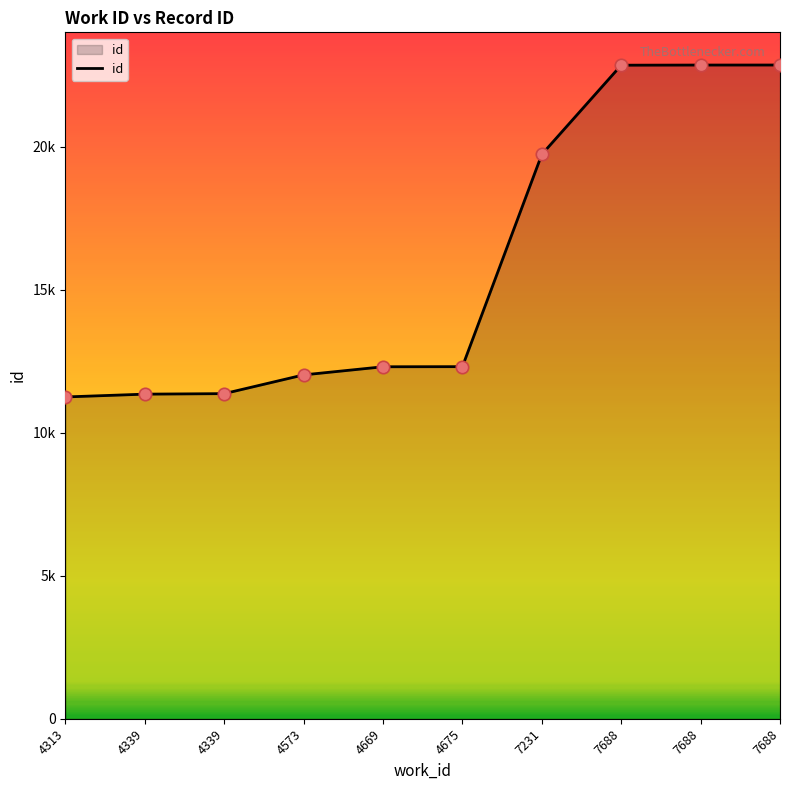

Which has a higher value, 7688 or 4573?

7688